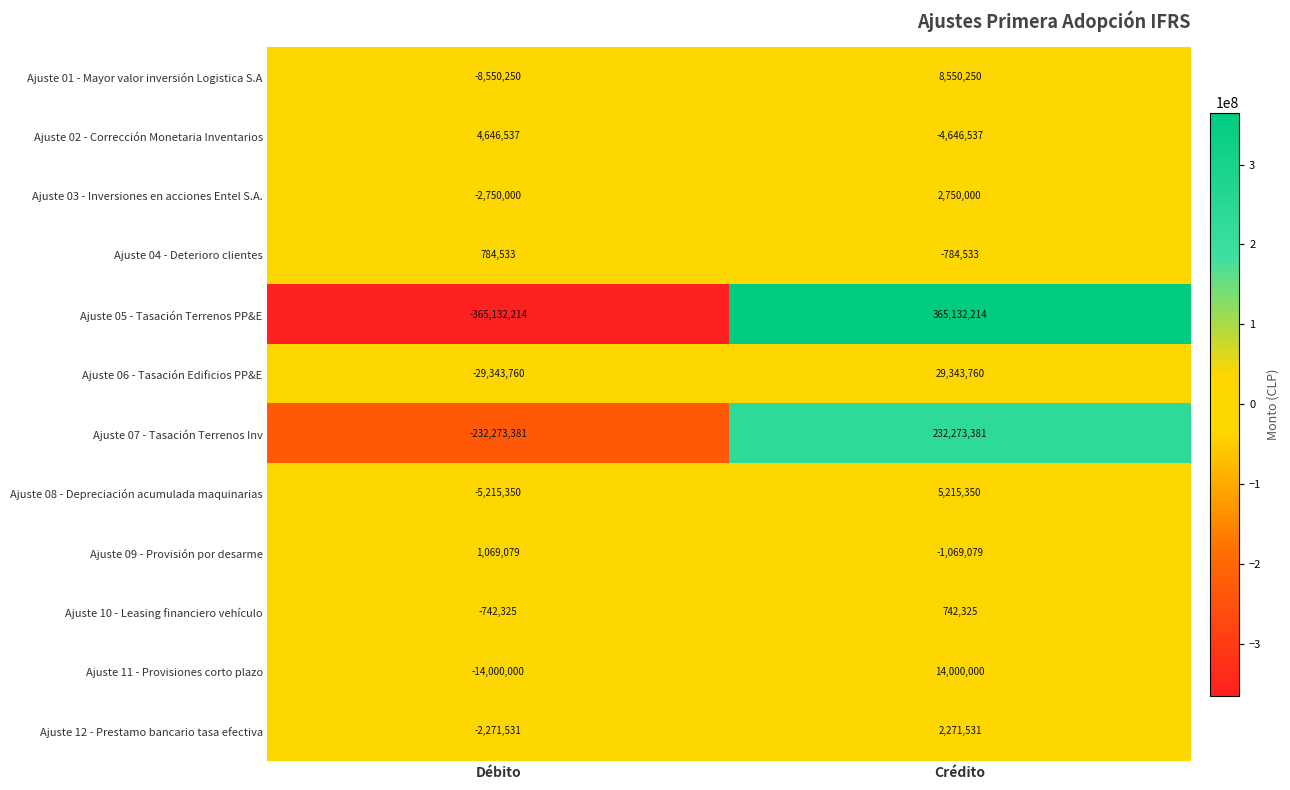

Reading left to right, list all the values displayed in this chart.

Ajuste 01 - Mayor valor inversión Logistica S.A: -8550250	8550250
Ajuste 02 - Corrección Monetaria Inventarios: 4646537	-4646537
Ajuste 03 - Inversiones en acciones Entel S.A.: -2750000	2750000
Ajuste 04 - Deterioro clientes: 784533	-784533
Ajuste 05 - Tasación Terrenos PP&E: -365132214	365132214
Ajuste 06 - Tasación Edificios PP&E: -29343760	29343760
Ajuste 07 - Tasación Terrenos Inv: -232273381	232273381
Ajuste 08 - Depreciación acumulada maquinarias: -5215350	5215350
Ajuste 09 - Provisión por desarme: 1069079	-1069079
Ajuste 10 - Leasing financiero vehículo: -742325	742325
Ajuste 11 - Provisiones corto plazo: -14000000	14000000
Ajuste 12 - Prestamo bancario tasa efectiva: -2271531	2271531